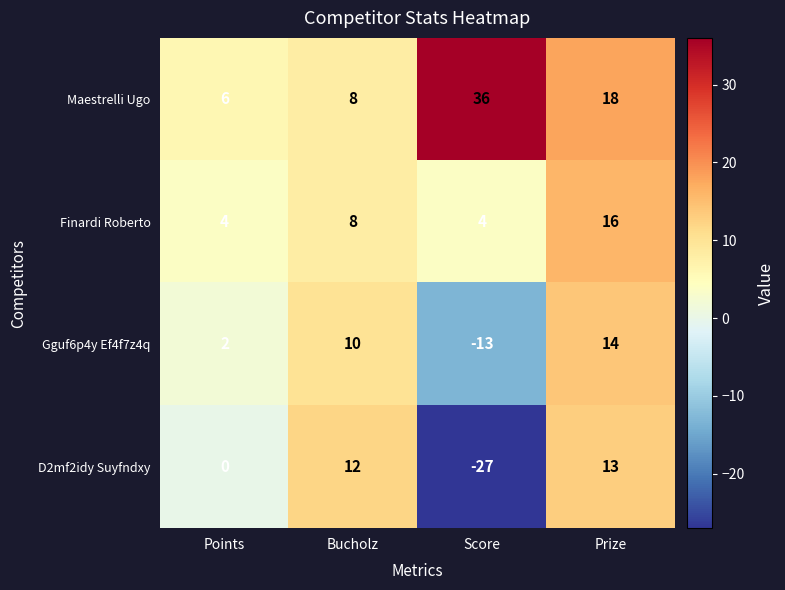

Rank the series by their average value, from highest to lowest.

Maestrelli Ugo, Finardi Roberto, Gguf6p4y Ef4f7z4q, D2mf2idy Suyfndxy